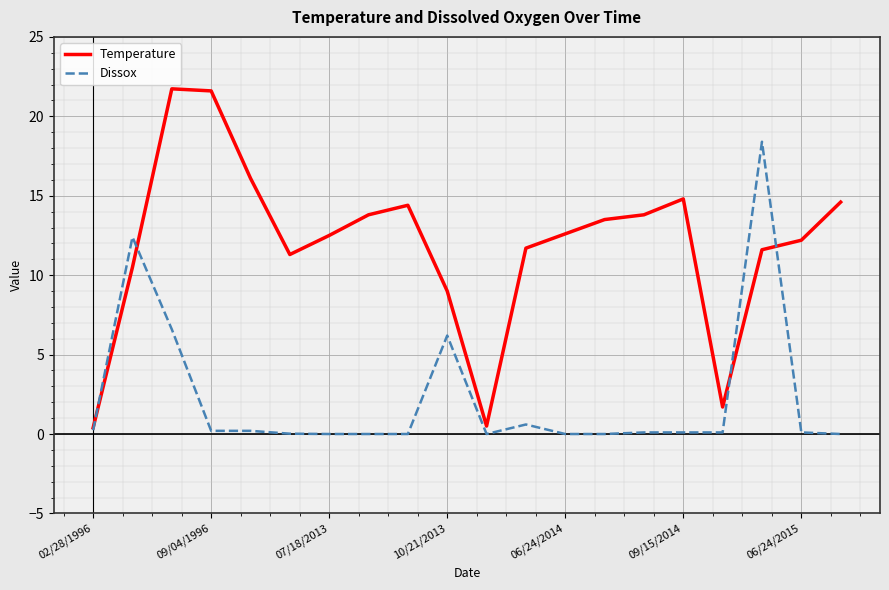

What is the highest value of the Dissox series?

18.4